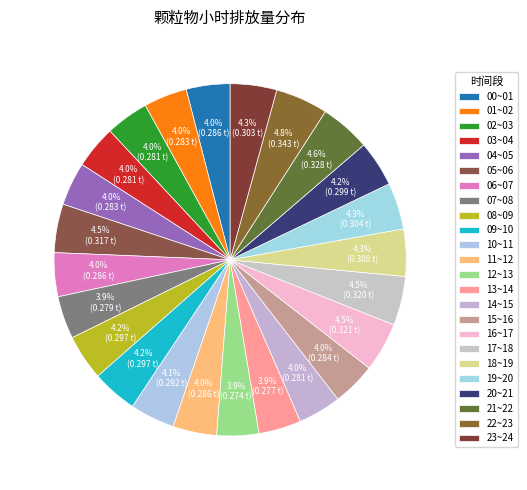

Which category has the smallest portion of the pie?

12~13